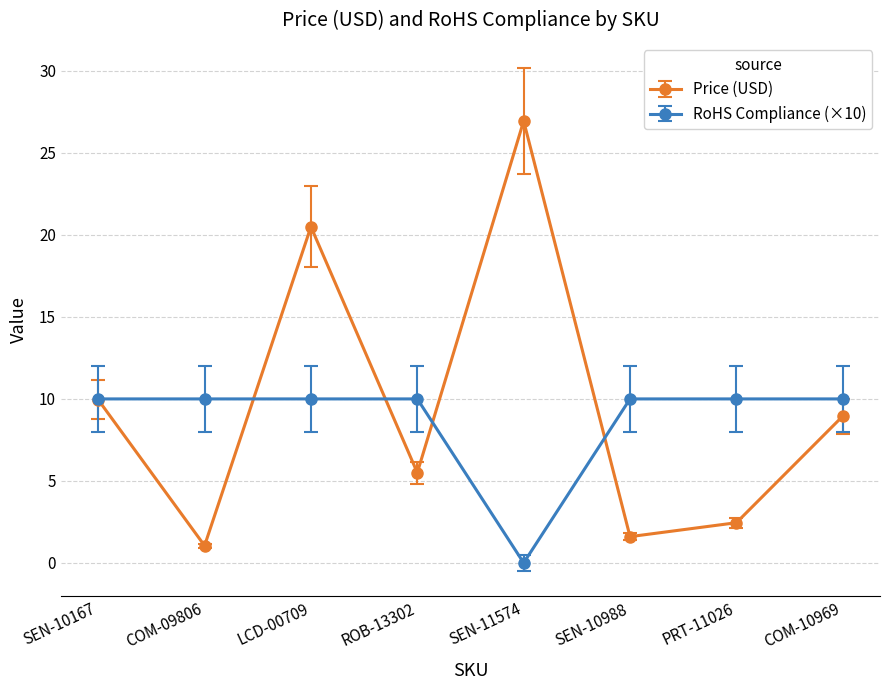

At which label is Price (USD) closest to 14?

SEN-10167